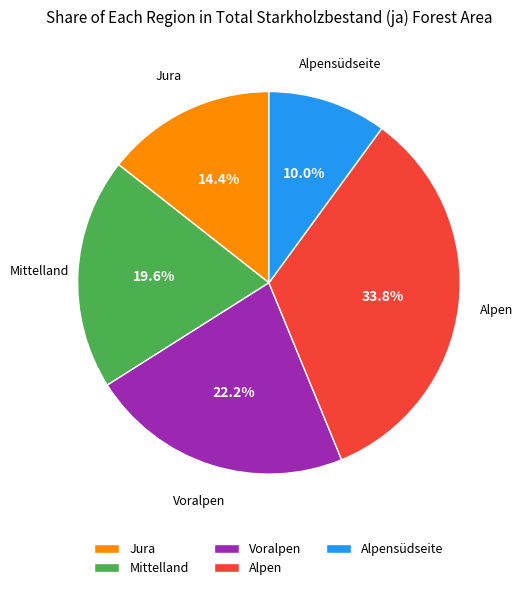

Is there any slice that represents more than half of the pie?

No